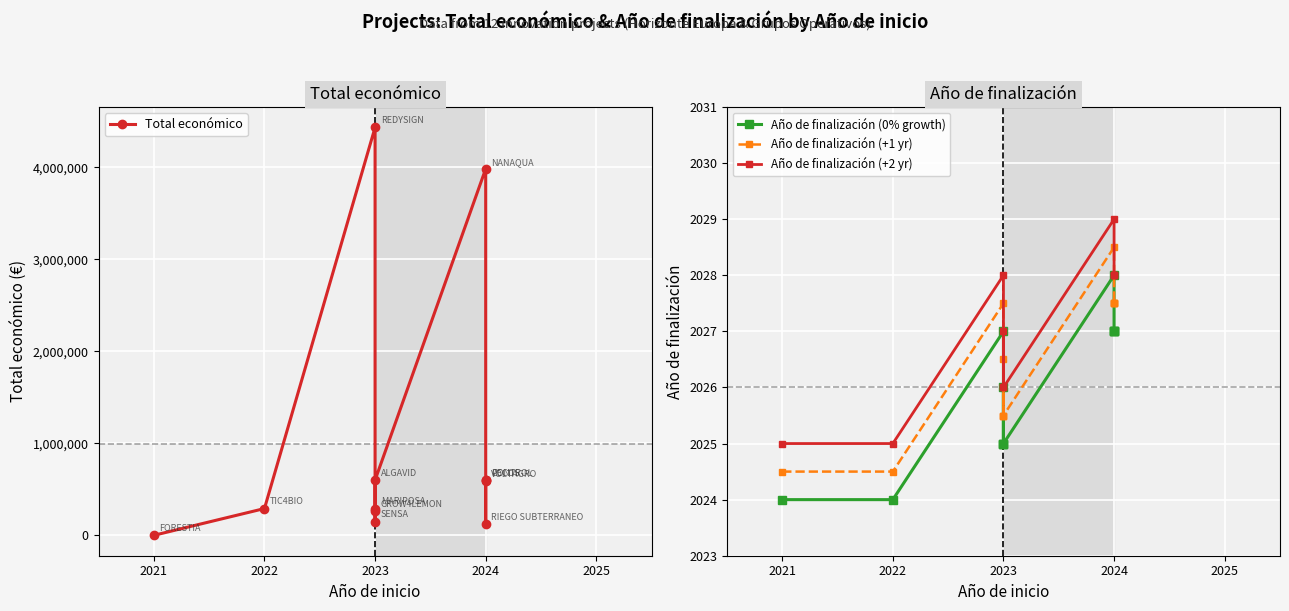

Reading left to right, transcribe all the data shown in this chart.

Total económico: 0.0	290983.0	4431810.0	290550.0	150000.0	259249.0	599883.0	3981772.0	120000.0	585460.0	599898.0	598597.0
Año de finalización (0% growth): 2024.0	2024.0	2027.0	2025.0	2026.0	2025.0	2025.0	2028.0	2027.0	2027.0	2027.0	2027.0
Año de finalización (+1 yr): 2024.5	2024.5	2027.5	2025.5	2026.5	2025.5	2025.5	2028.5	2027.5	2027.5	2027.5	2027.5
Año de finalización (+2 yr): 2025.0	2025.0	2028.0	2026.0	2027.0	2026.0	2026.0	2029.0	2028.0	2028.0	2028.0	2028.0